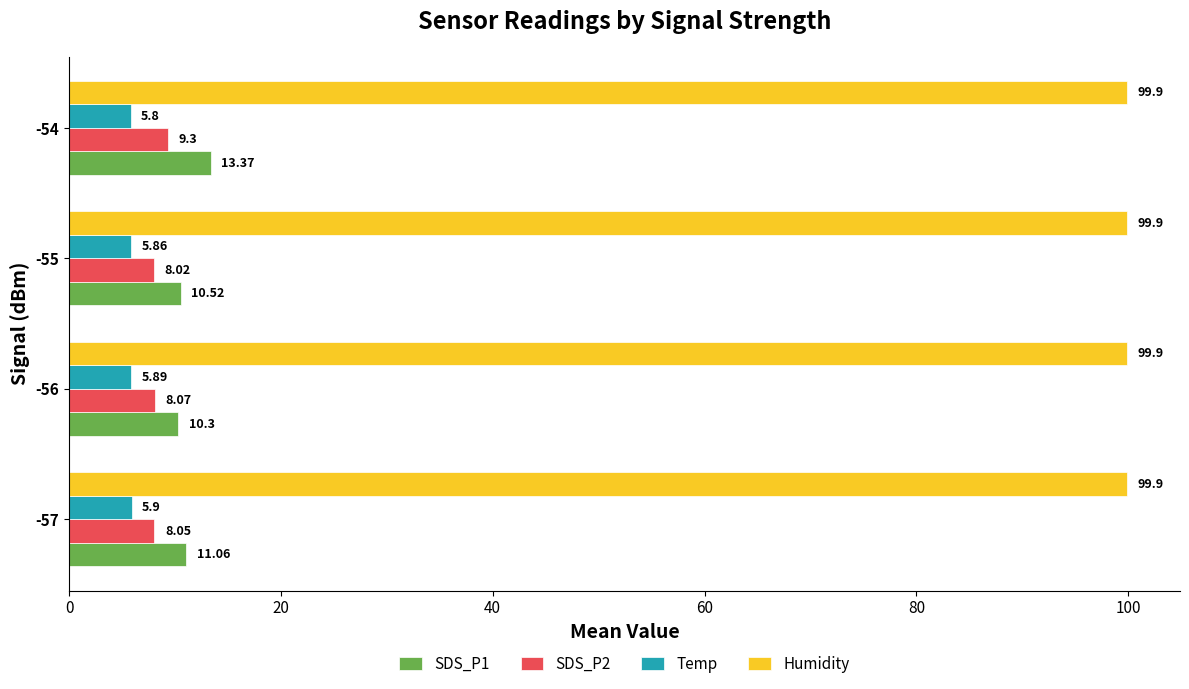

At -55, list the series in order from largest to smallest.

Humidity, SDS_P1, SDS_P2, Temp